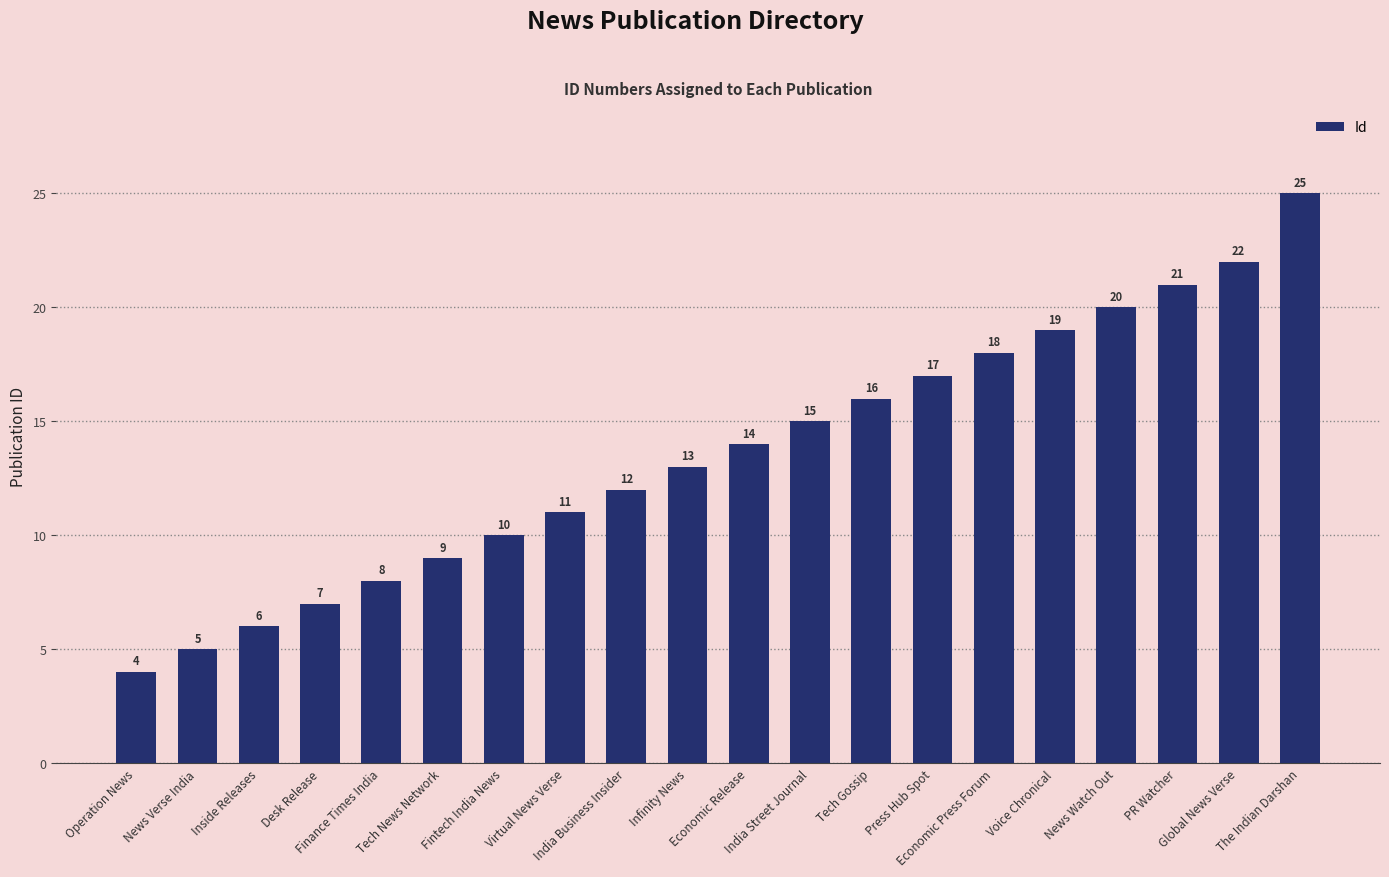

What is the minimum value shown in the chart?

4